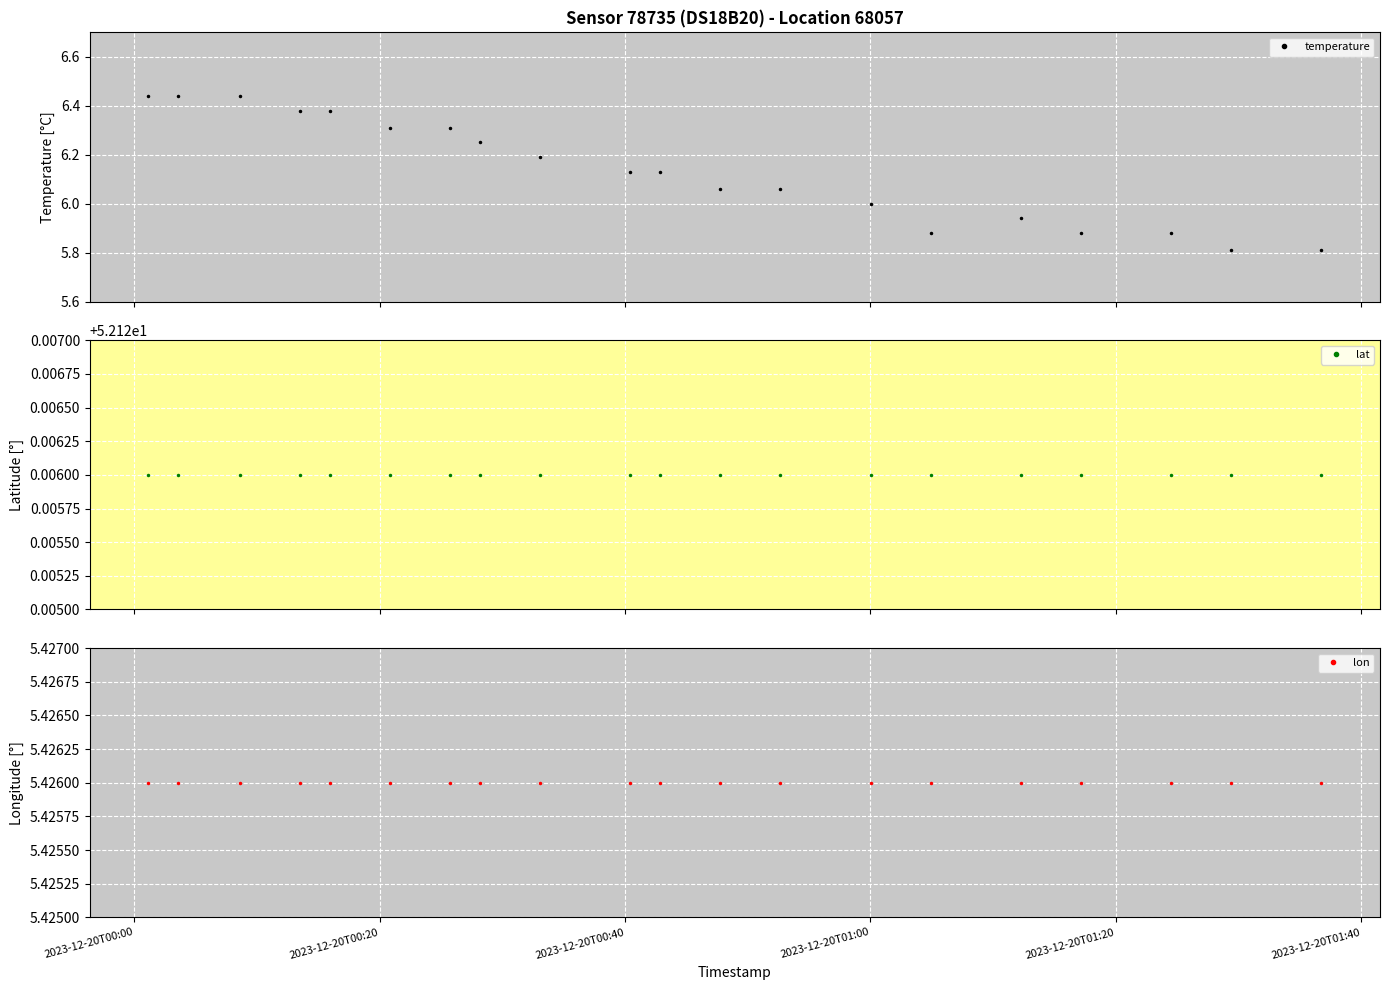

Which series has the widest spread of values?

temperature